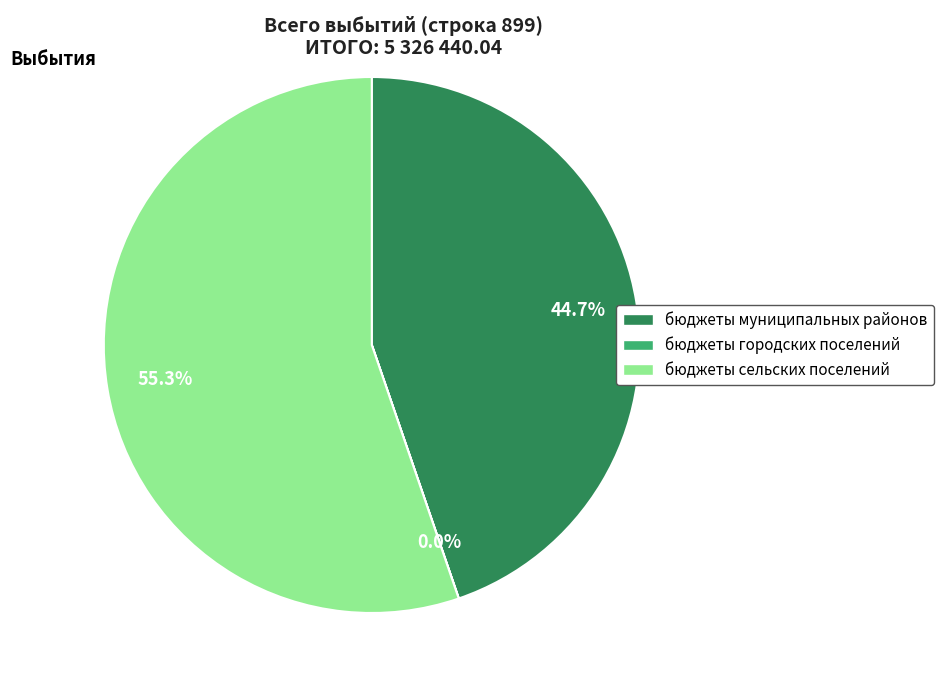

What is the total percentage of бюджеты сельских поселений and бюджеты муниципальных районов?

100.0%